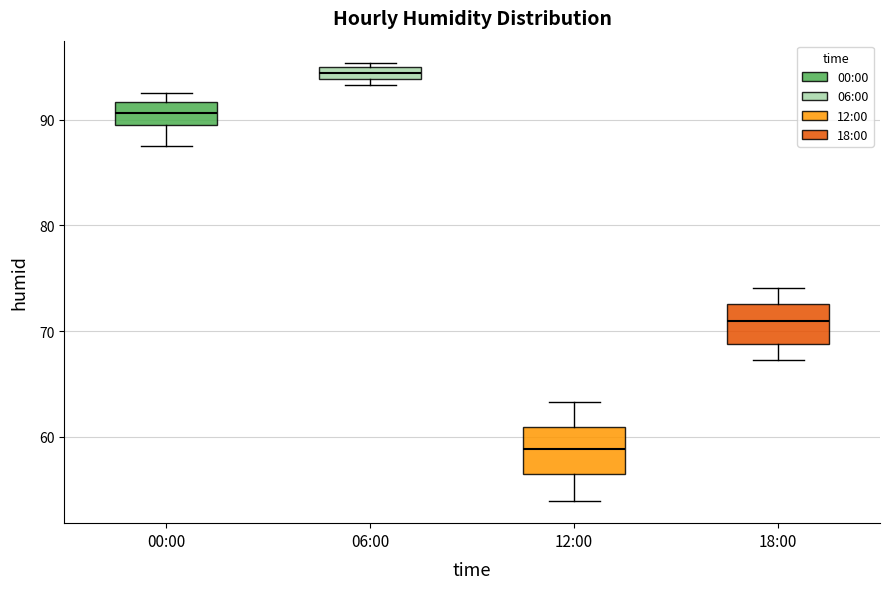

Which box's median line is the lowest?

12:00